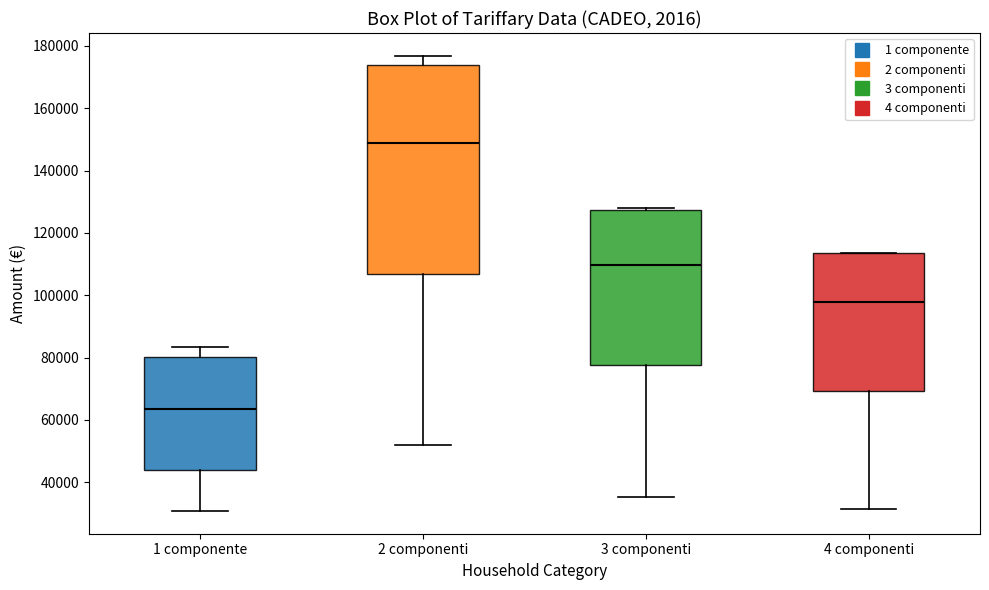

Comparing the boxes themselves (not the whiskers), which one is the tallest?

2 componenti